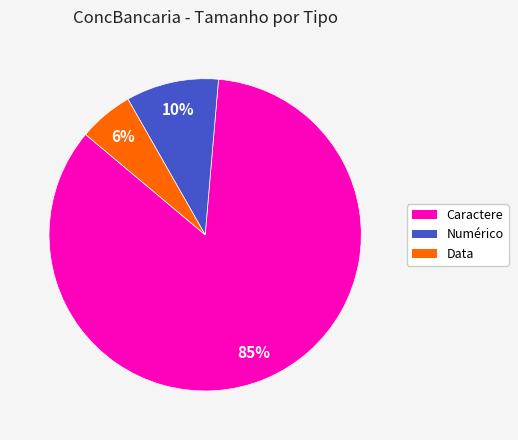

Is there a majority slice in this chart?

Yes